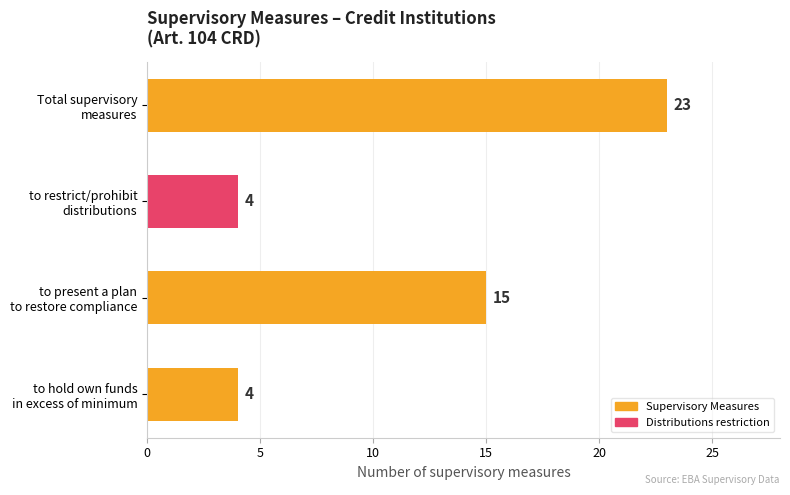

What is the minimum value shown in the chart?

4